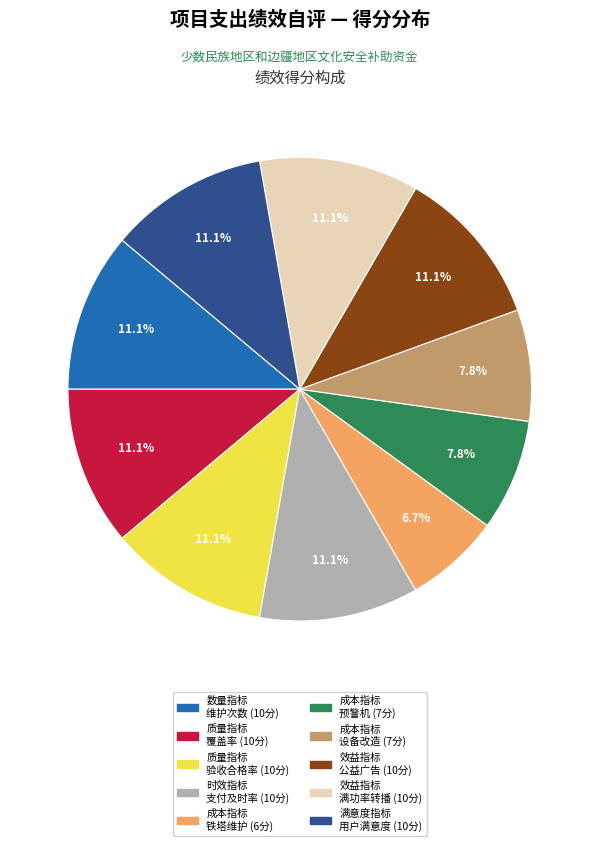

Does any single category account for the majority?

No